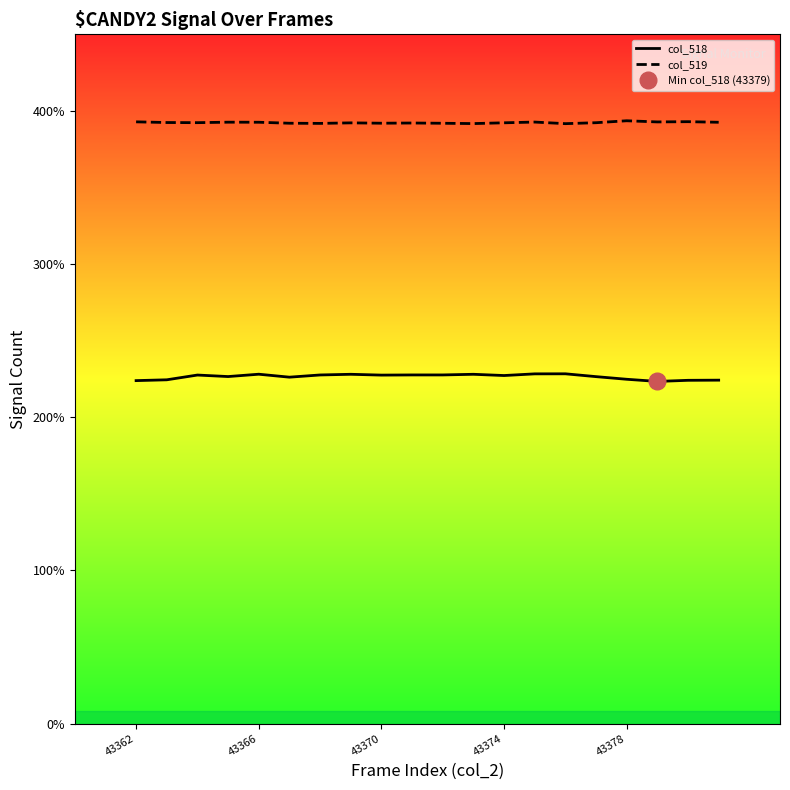

Reading right to left, list all the values displayed in this chart.

col_518: 22421	22411	22338	22479	22651	22836	22832	22723	22804	22762	22762	22751	22804	22760	22616	22809	22656	22755	22444	22391
col_519: 39258	39297	39281	39357	39230	39168	39272	39224	39173	39194	39210	39197	39220	39185	39196	39260	39264	39233	39242	39286